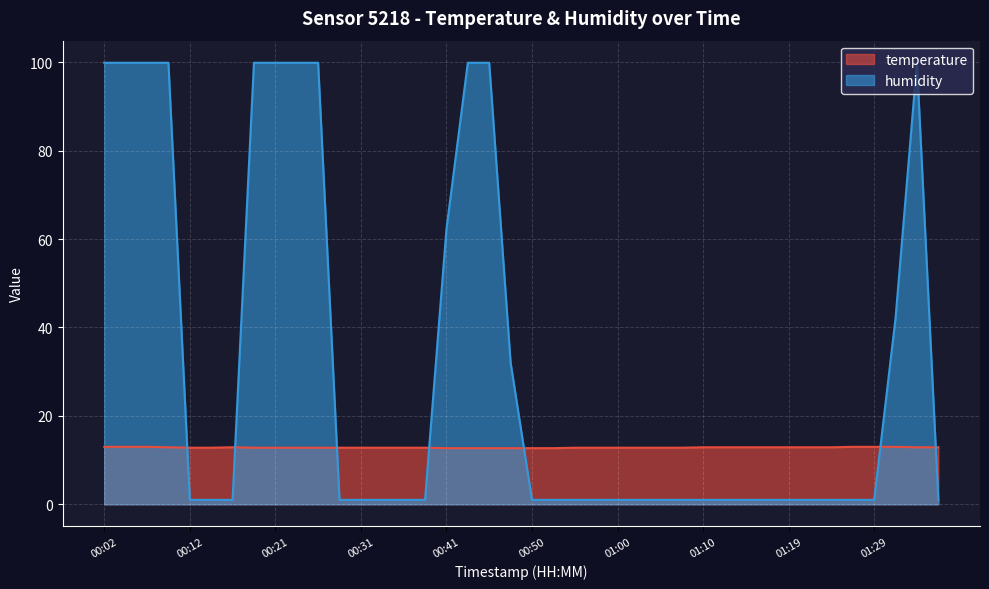

Between which two adjacent categories do temperature and humidity first intersect?

00:09 and 00:12